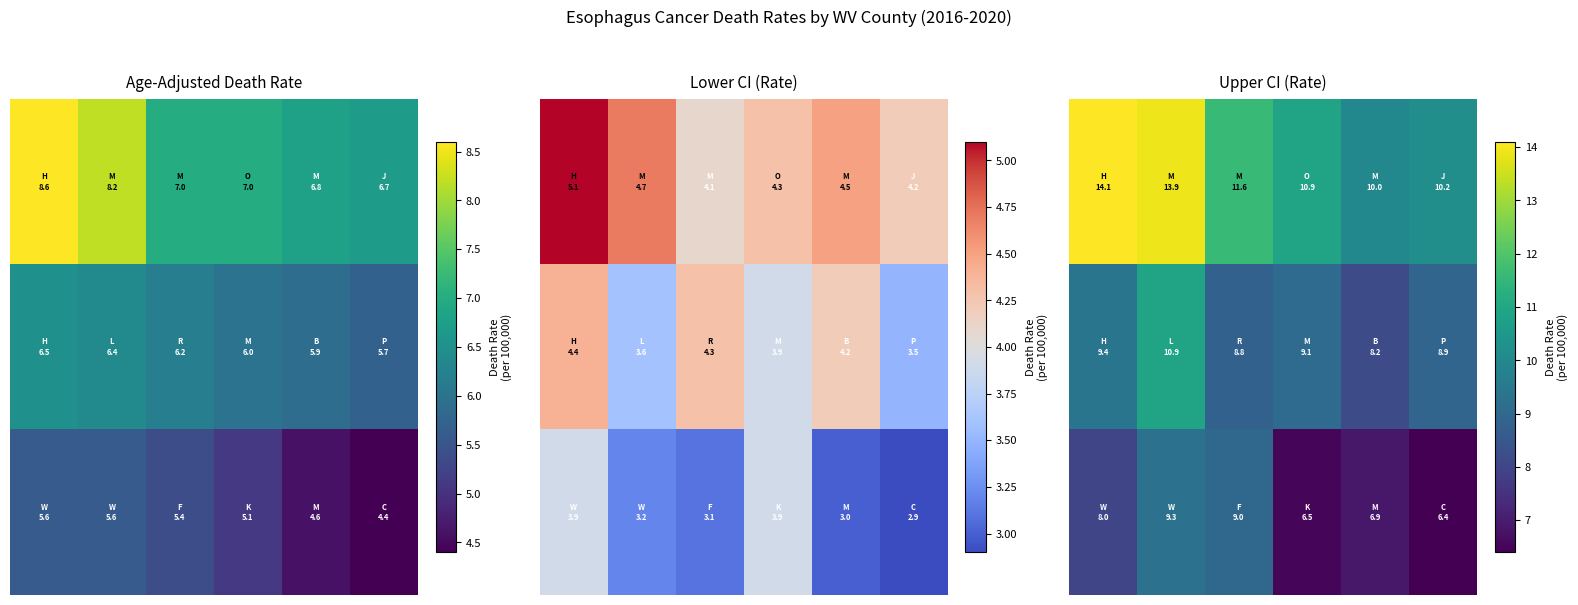

At how many categories does at least one series exceed 10?

5